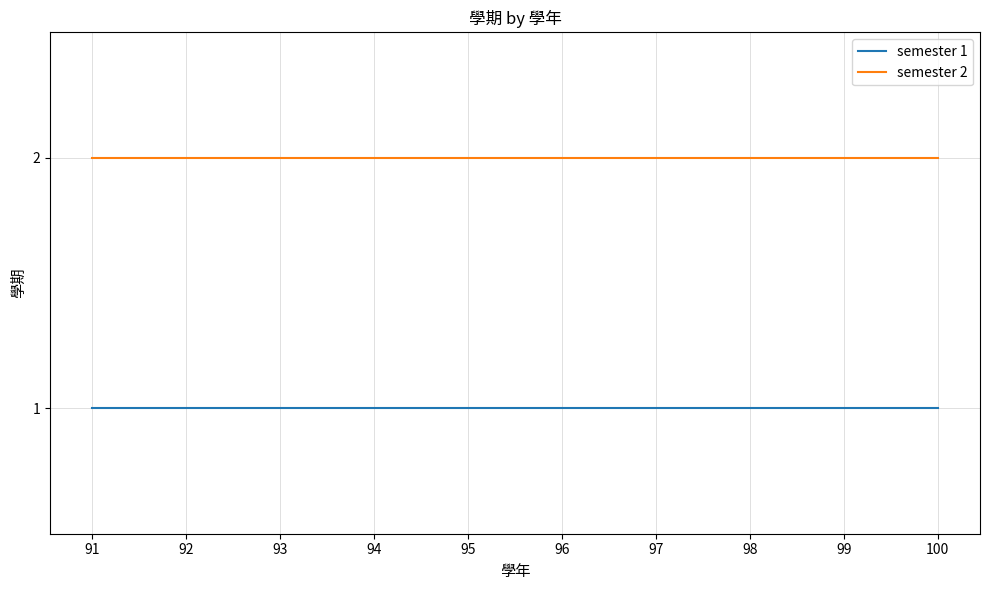

True or false: semester 2 and semester 1 intersect in this chart.

False